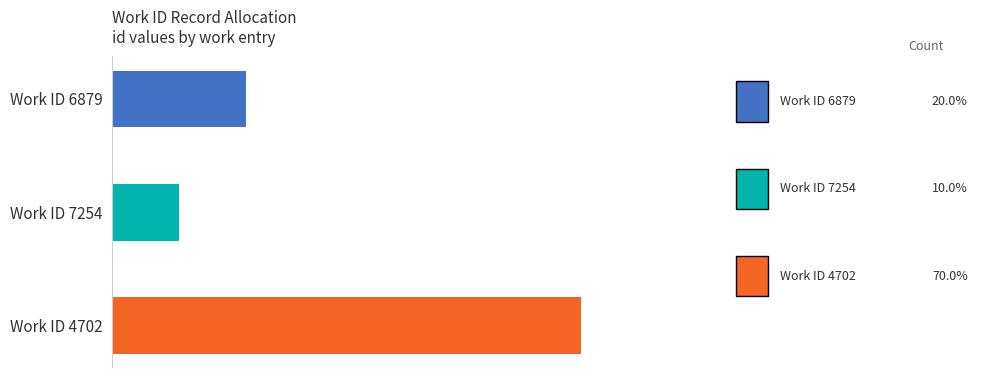

Rank the categories by value from highest to lowest.

Work ID 4702, Work ID 6879, Work ID 7254